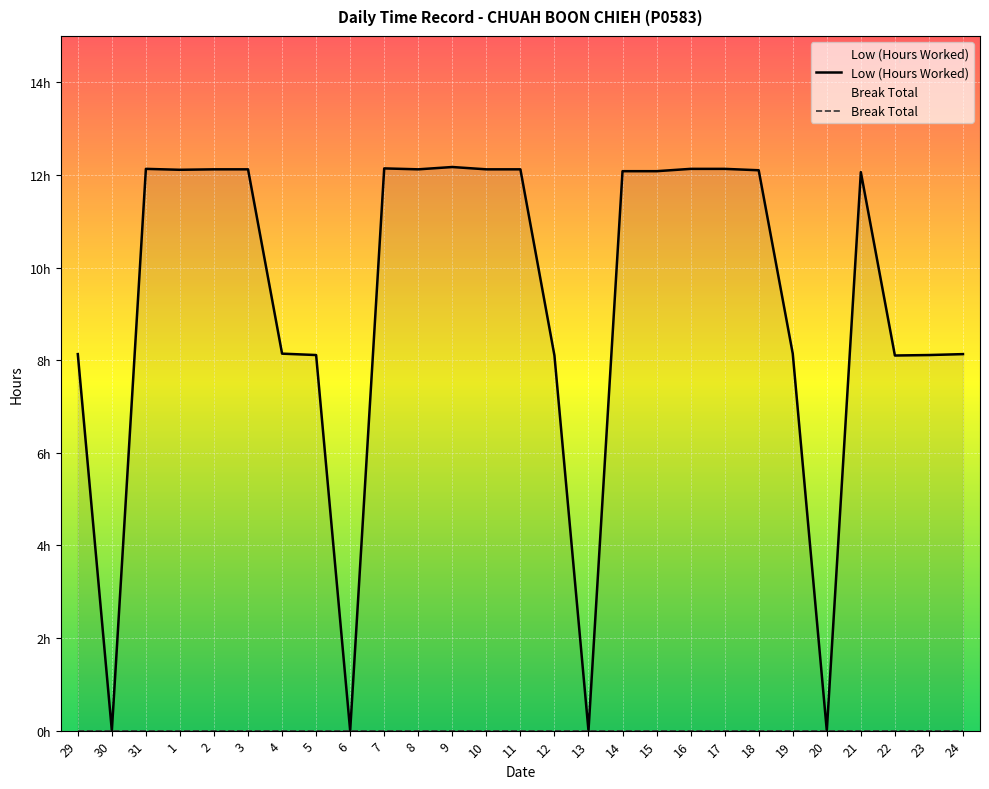

How many categories are shown in the chart?

27